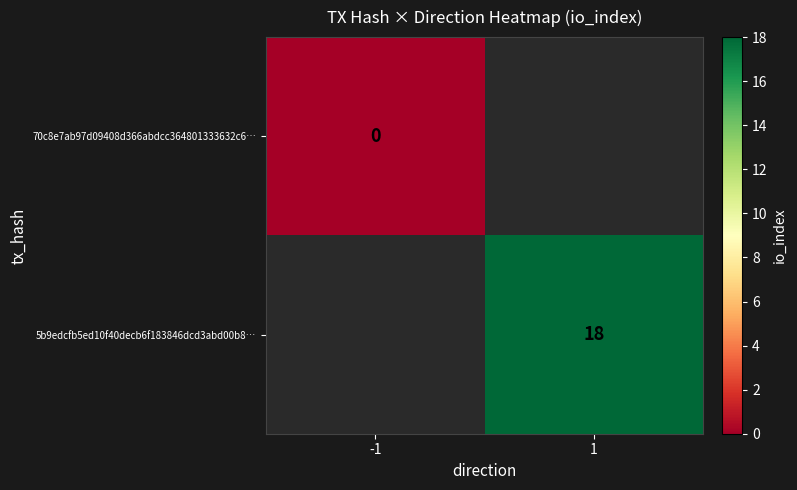

Is the value of 5b9edcfb5ed10f40decb6f183846dcd3abd00b8… at 1 greater than the value of 70c8e7ab97d09408d366abdcc364801333632c6… at -1?

Yes